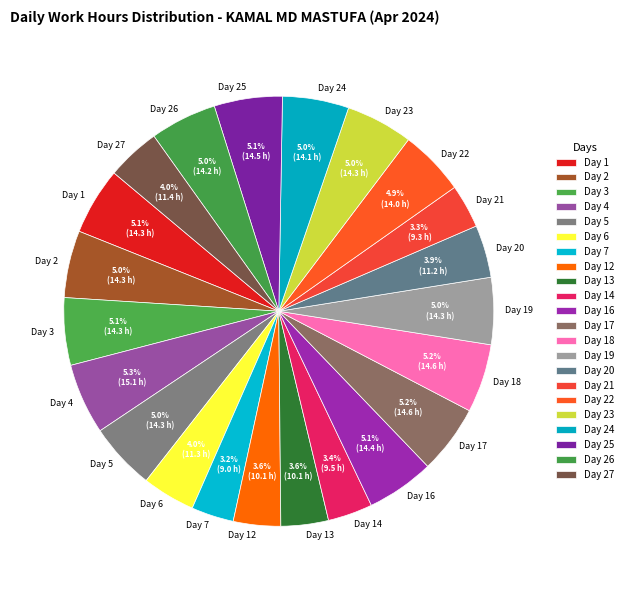

Combined, what portion of the pie is Day 17 and Day 21?

8.5%